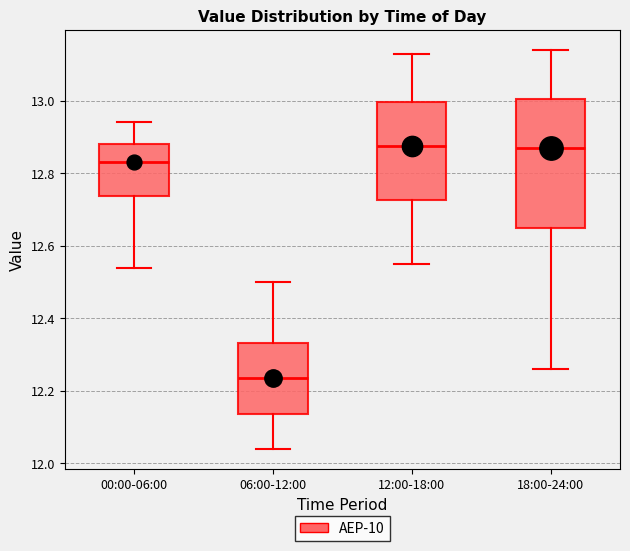

Reading left to right, read every box against the y-axis: the position of its median line, the range the box covers, and the ends of its whiskers. The values are not printed on the chart, so give them approximately, as read against the axis.

00:00-06:00: median 12.84, box 12.74 to 12.88, whiskers 12.54 to 12.94
06:00-12:00: median 12.24, box 12.14 to 12.34, whiskers 12.04 to 12.50
12:00-18:00: median 12.88, box 12.72 to 13.00, whiskers 12.56 to 13.14
18:00-24:00: median 12.88, box 12.66 to 13.00, whiskers 12.26 to 13.14